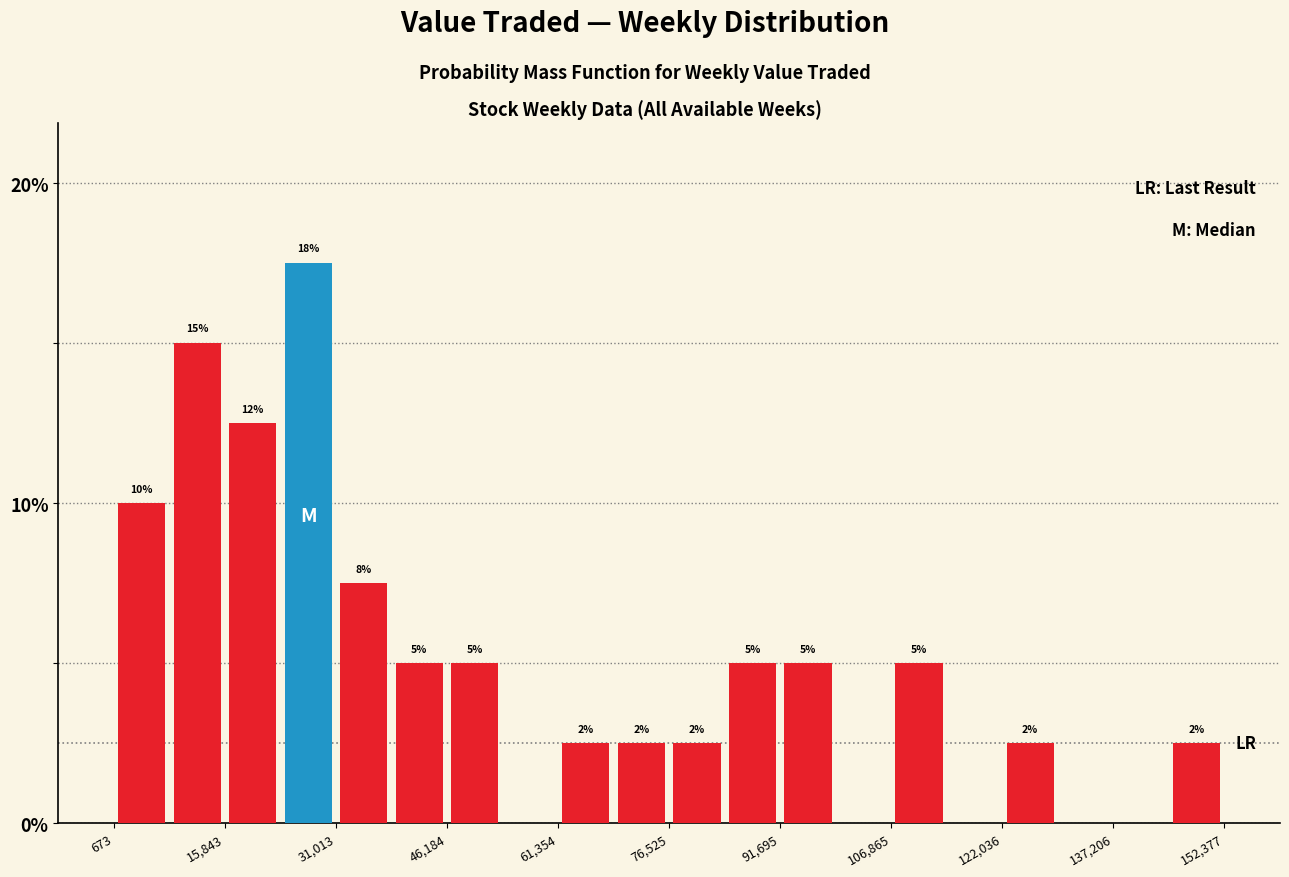

Around what value on the x-axis is the tallest bar? Give the approximate position of its centre, as read against the axis.

28000